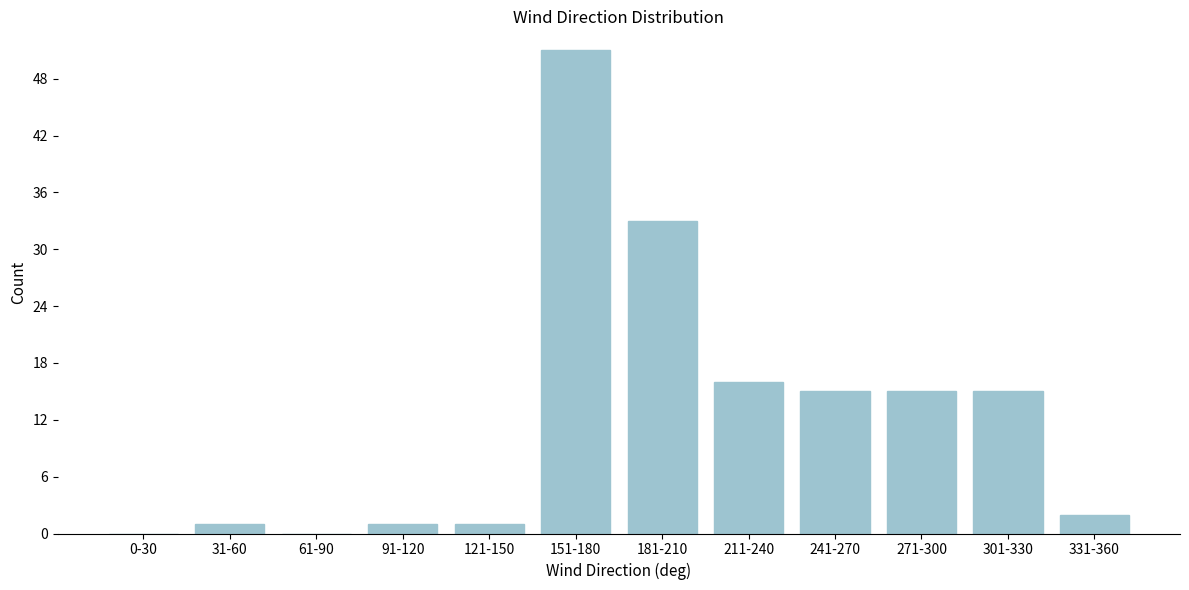

Reading left to right, what are all the values shown in this chart?

0-30=0	31-60=1	61-90=0	91-120=1	121-150=1	151-180=51	181-210=33	211-240=16	241-270=15	271-300=15	301-330=15	331-360=2